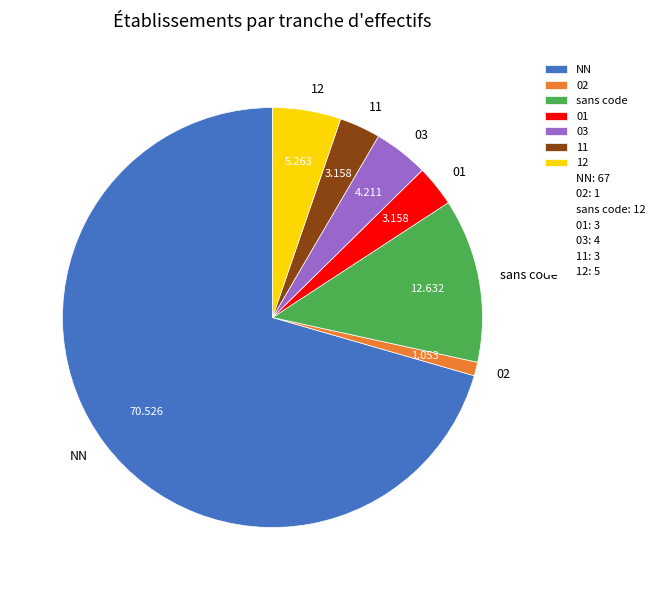

Between 02 and sans code, which is larger?

sans code